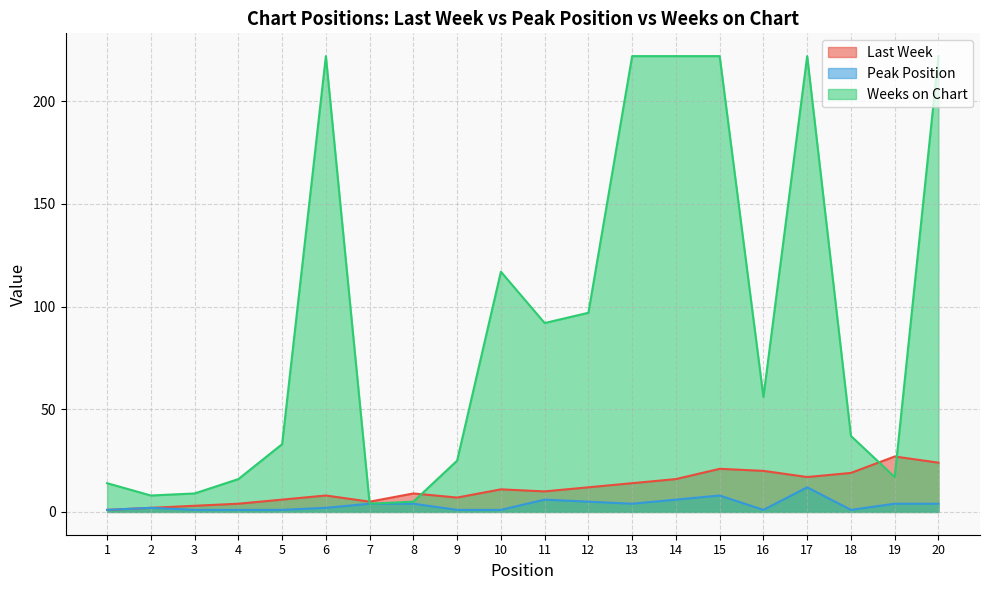

Which series has the largest total across all categories?

Weeks on Chart